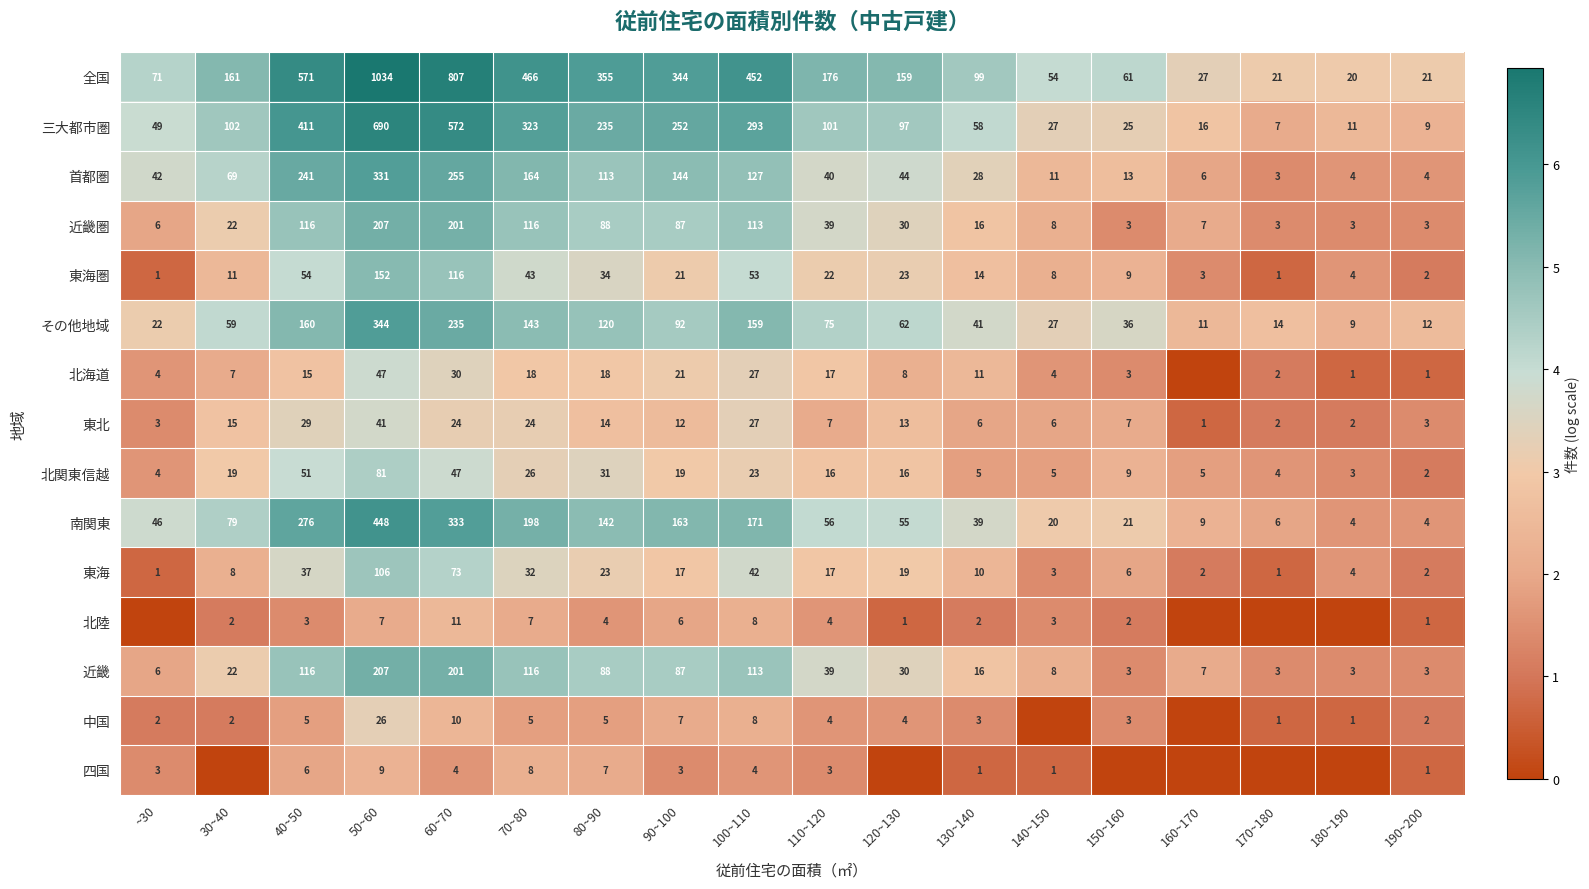

Is it true that 北陸 equals 1.1 at 80~90?

False